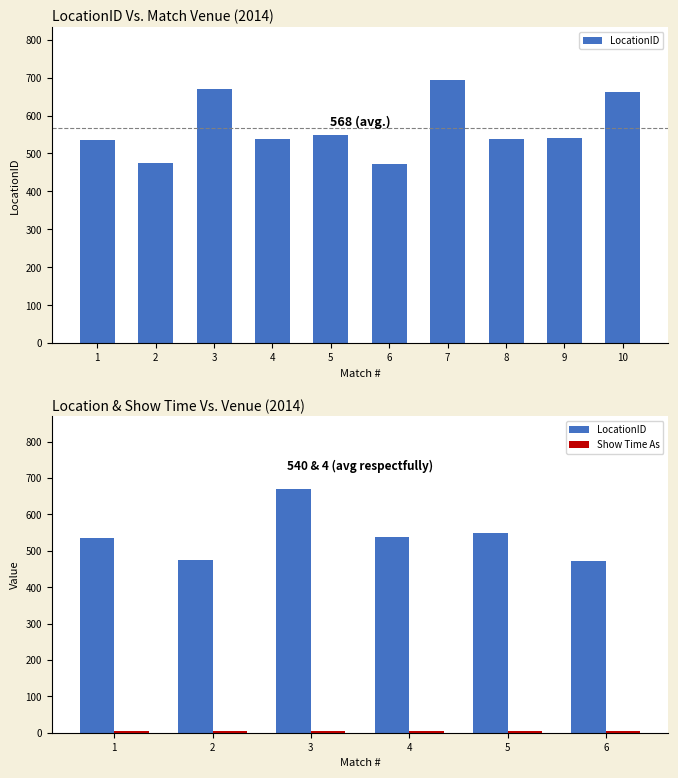

Rank the series by their average value, from highest to lowest.

LocationID, Show Time As